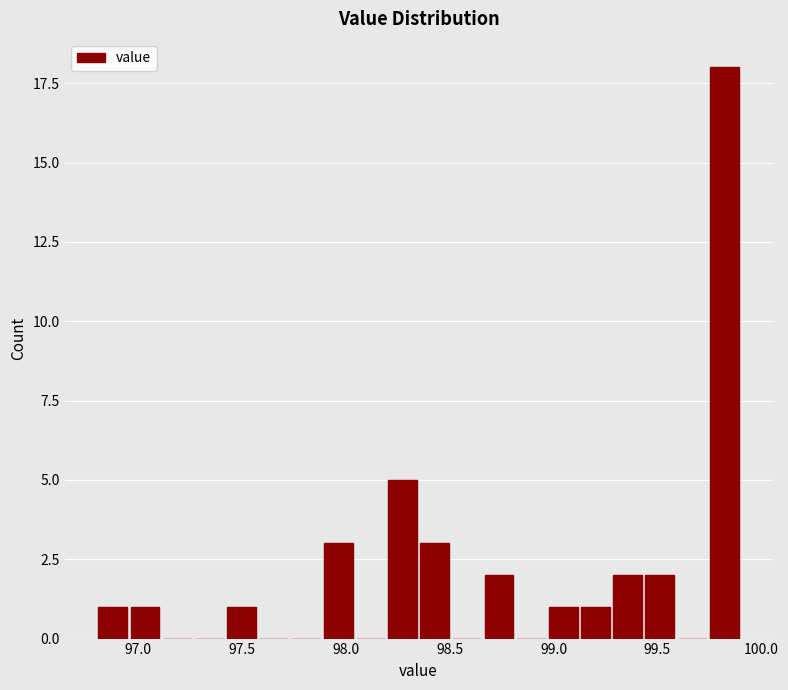

Around what value on the x-axis is the tallest bar? Give the approximate position of its centre, as read against the axis.

99.80